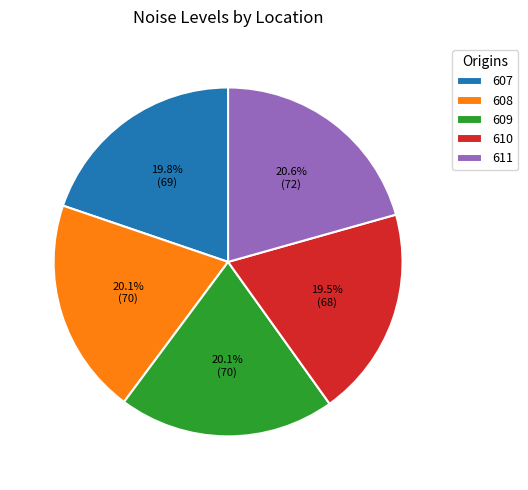

To the nearest percent, what portion does 609 represent?

20%